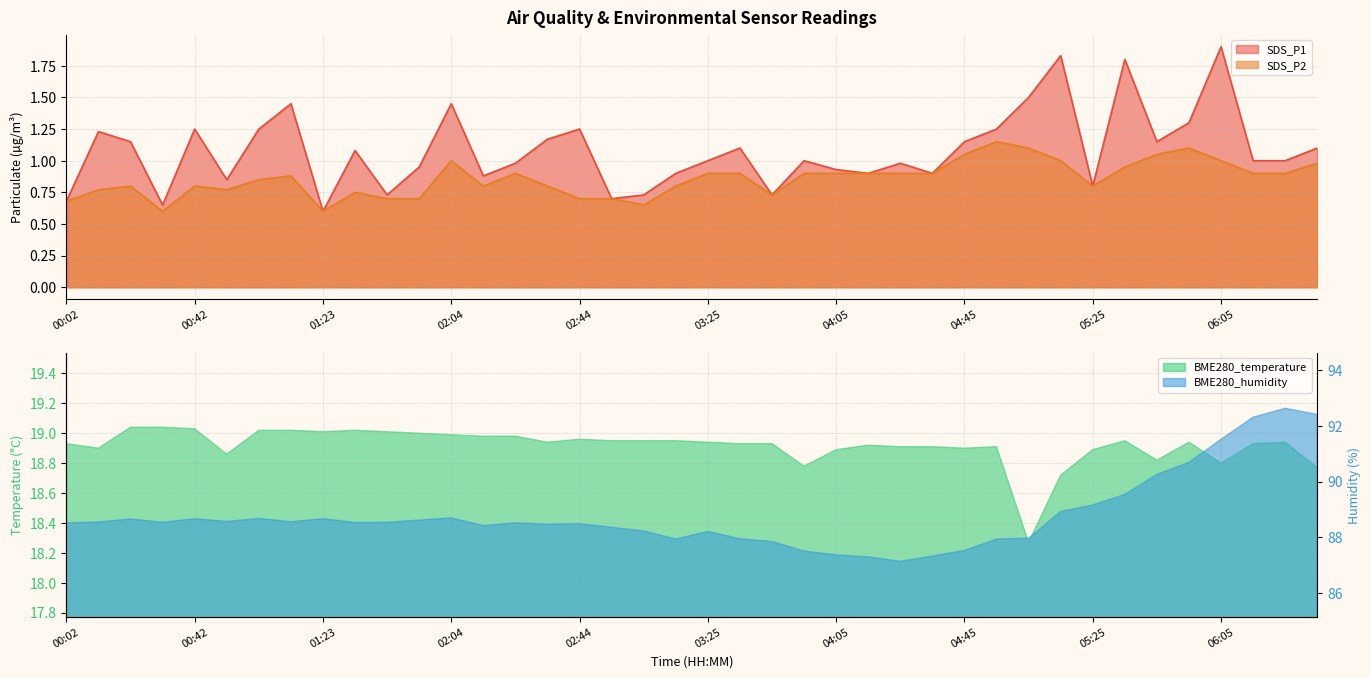

What is the difference between the SDS_P1 values at 05:05 and 02:34?

0.3